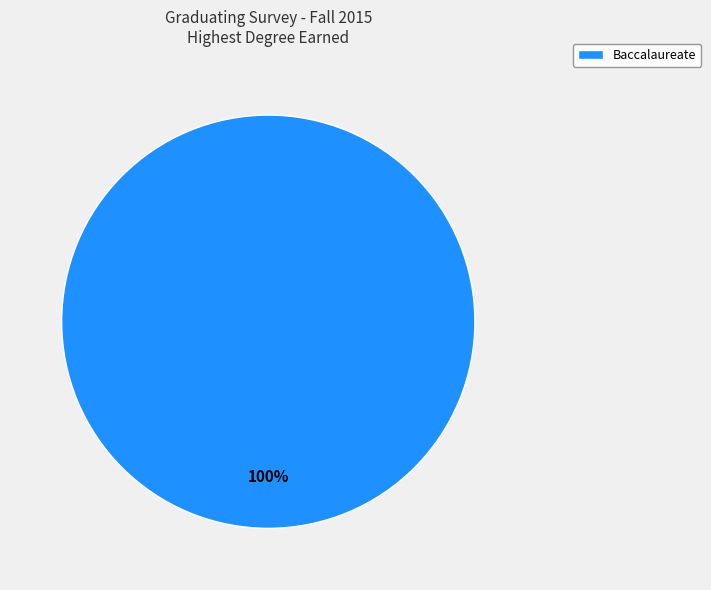

To the nearest percent, what portion does Baccalaureate represent?

100%